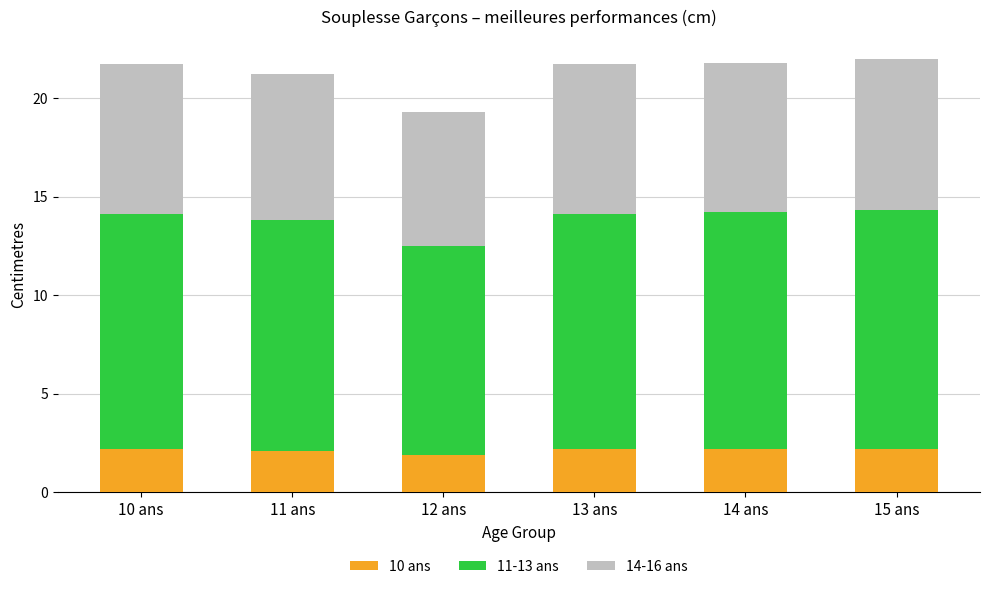

True or false: 10 ans has a value of 0.7 at 14 ans.

False